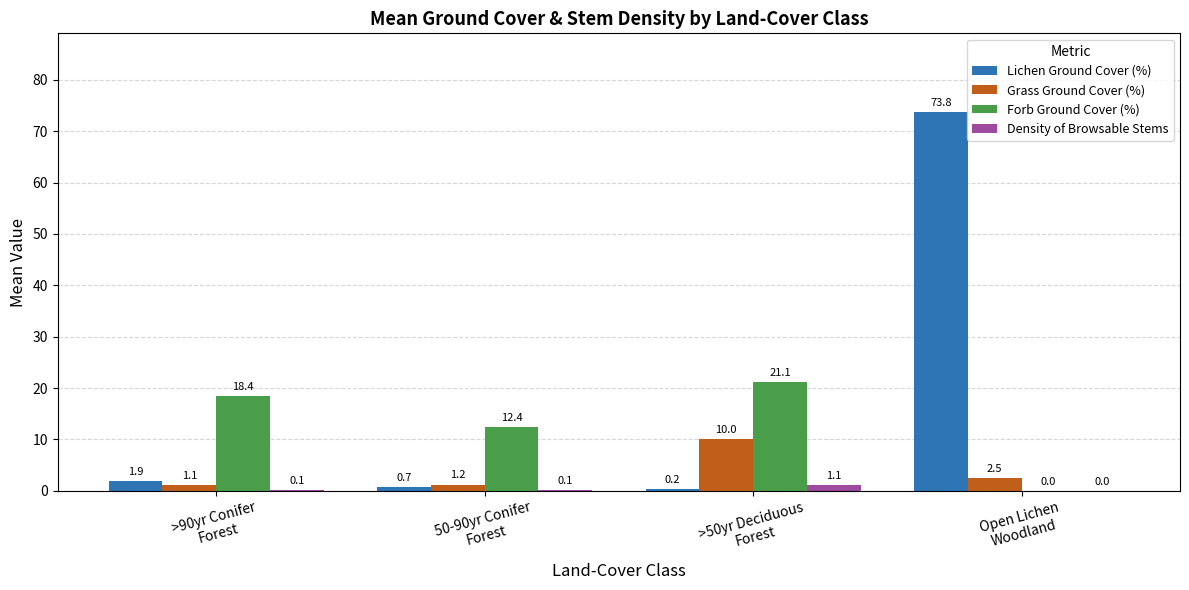

The value of Forb Ground Cover (%) at 50-90yr Conifer
Forest is 4.4. True or false?

False